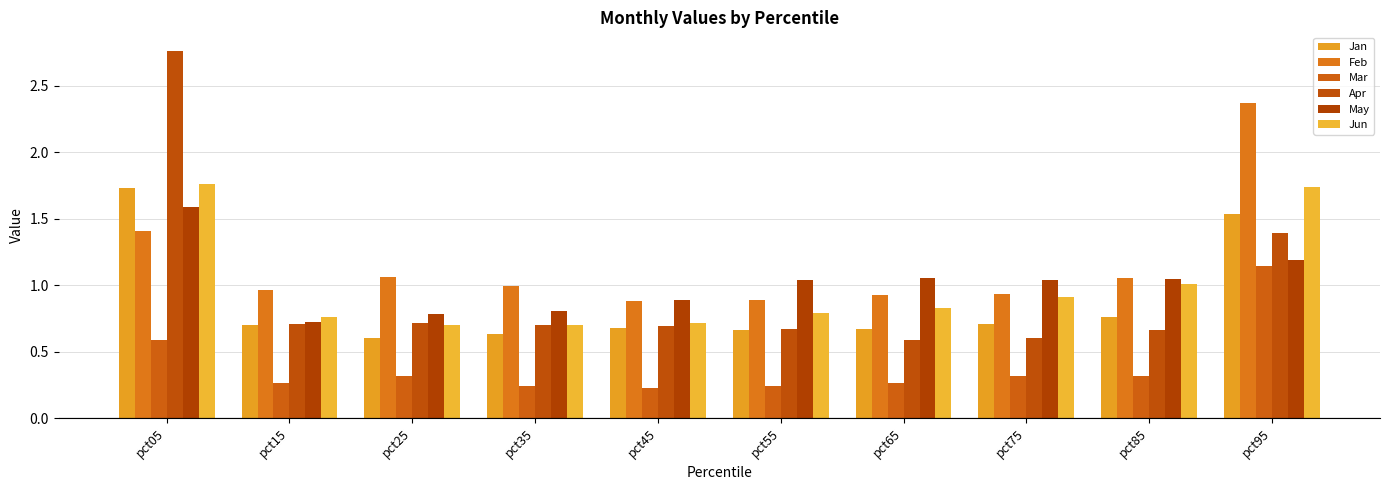

Is it true that Apr equals 2.8 at pct05?

True